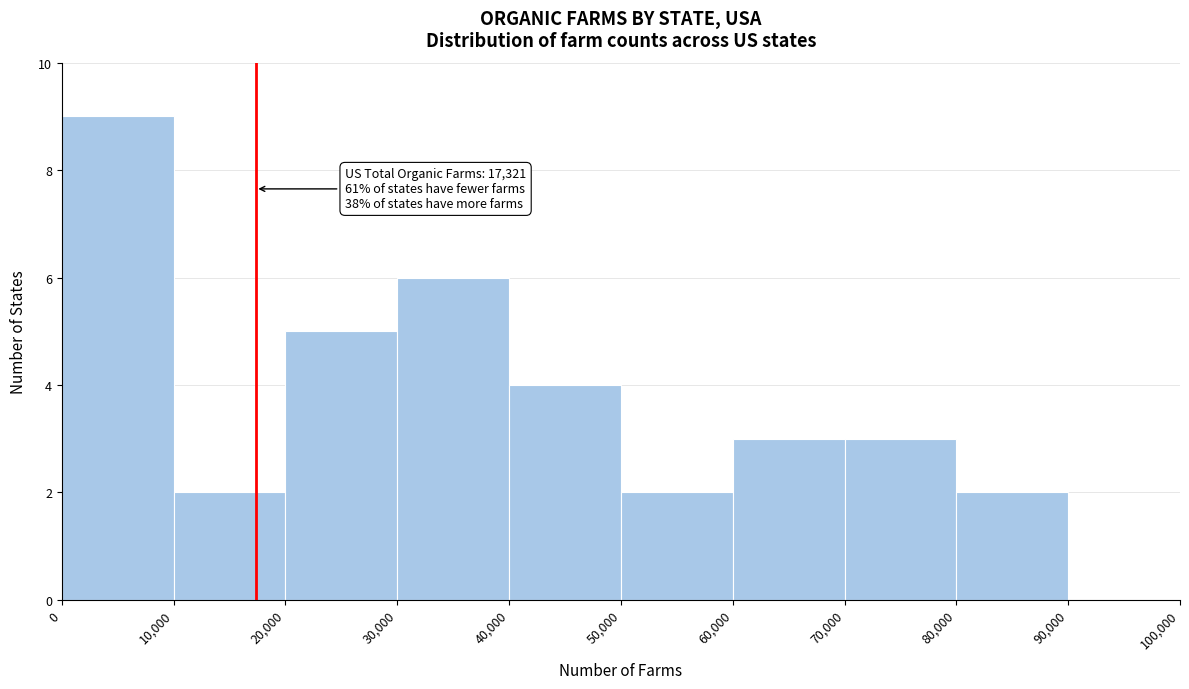

Over which range of the x-axis is the bar tallest?

0 to 10,000